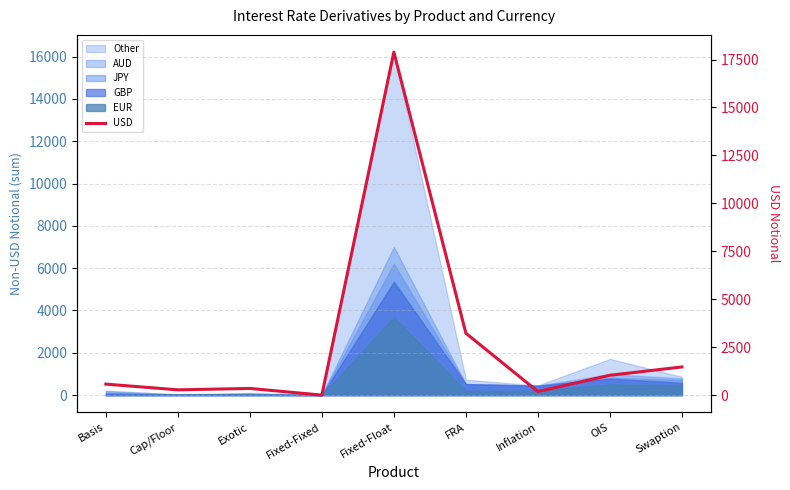

Read the value at FRA, to the nearest 10.

3230